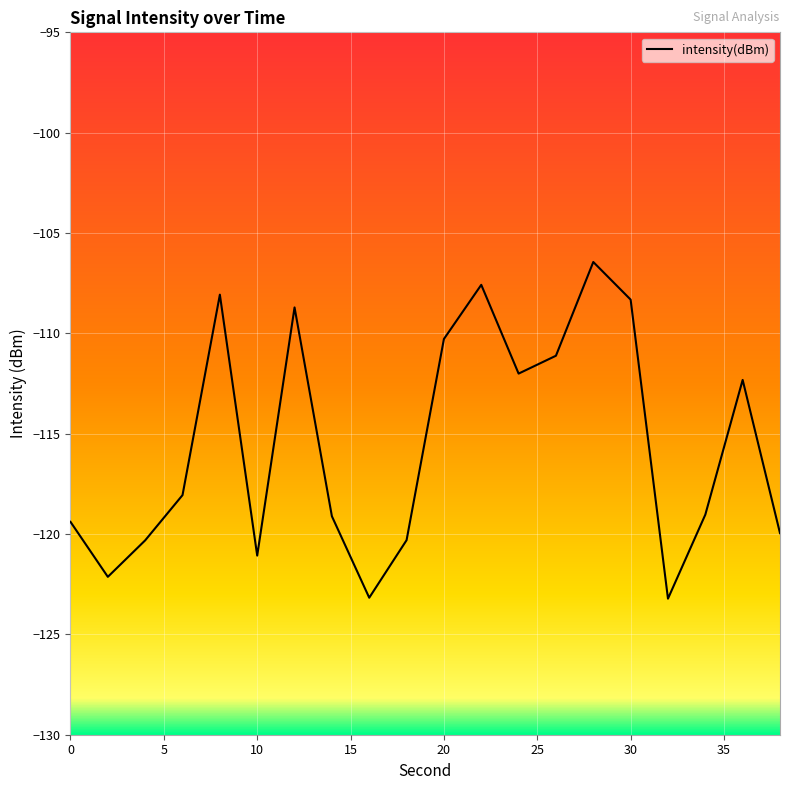

What is the smallest value displayed?

-123.2